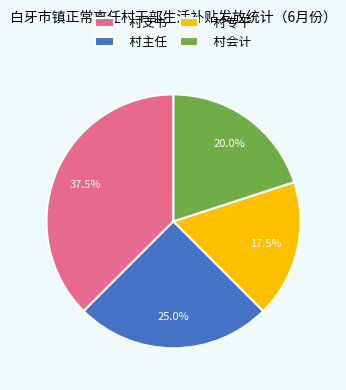

Which category has the smallest portion of the pie?

村专干